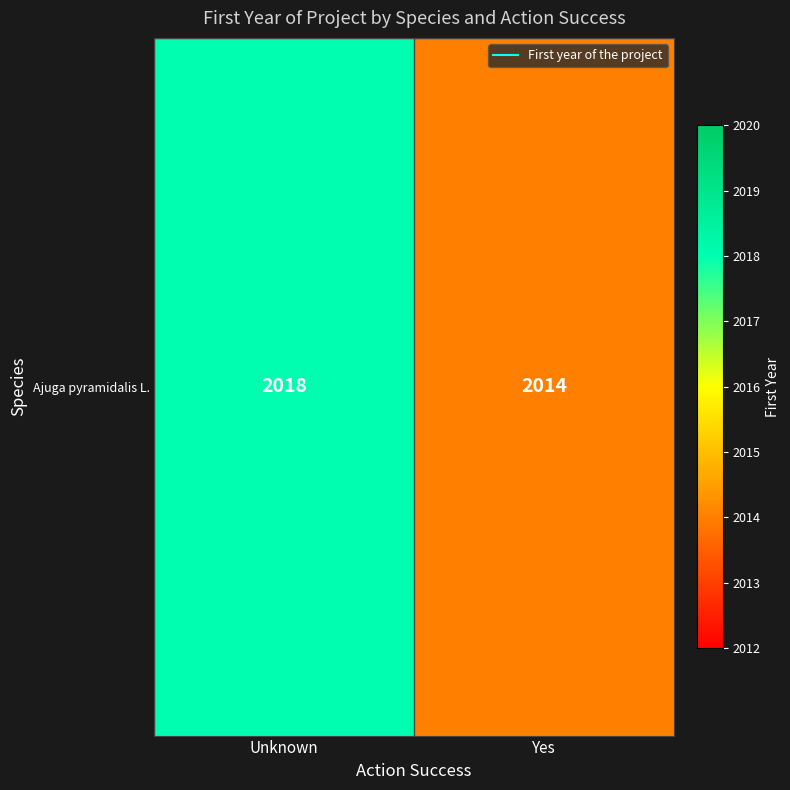

Reading left to right, transcribe all the data shown in this chart.

Unknown=2018	Yes=2014